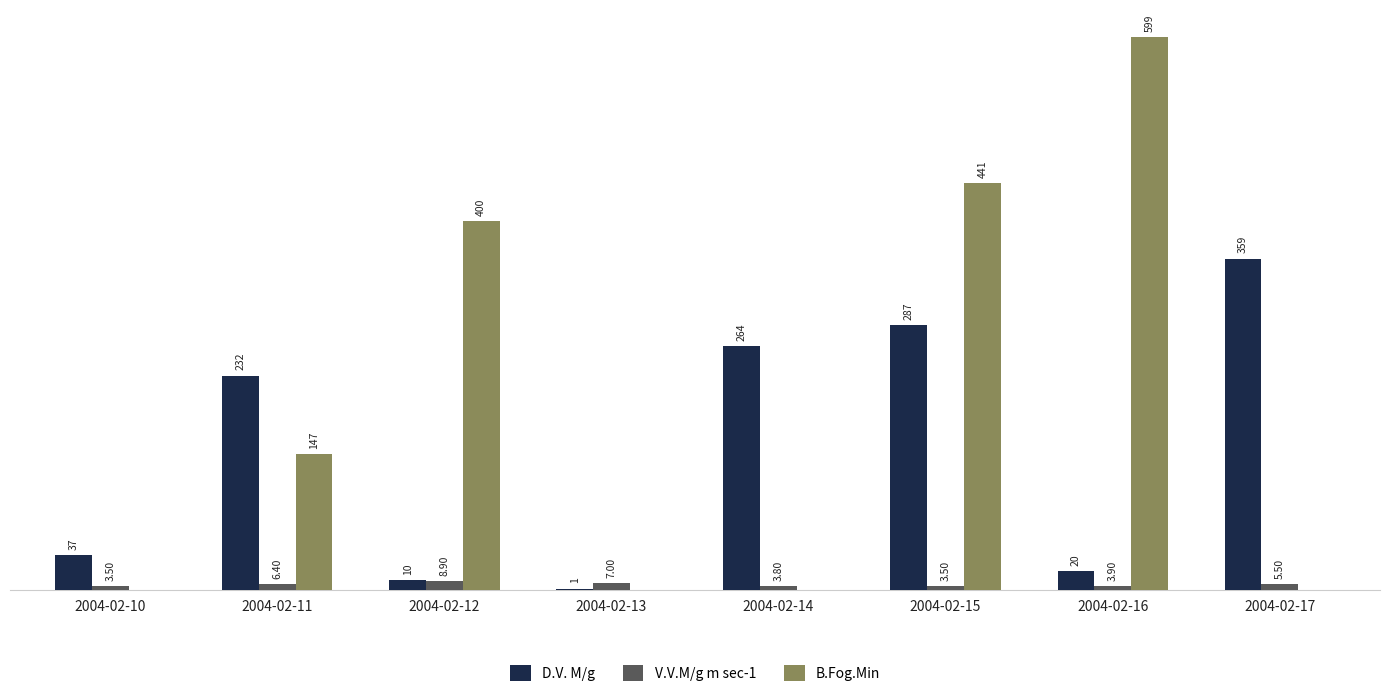

Is the value of D.V. M/g at 2004-02-10 greater than the value of B.Fog.Min at 2004-02-15?

No